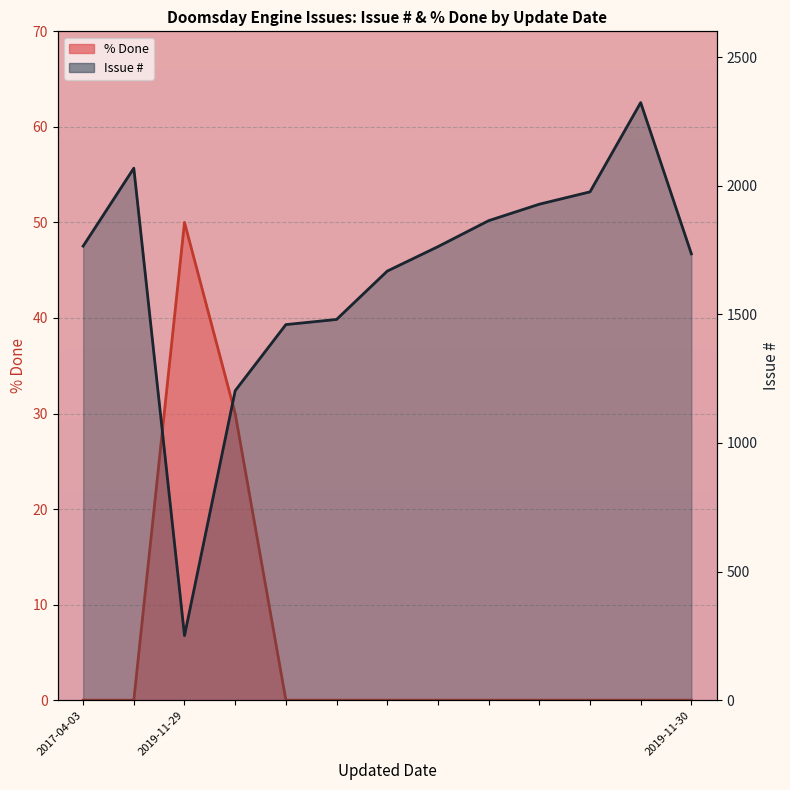

Is the value of Issue # at 8 greater than the value of % Done line at 5?

Yes